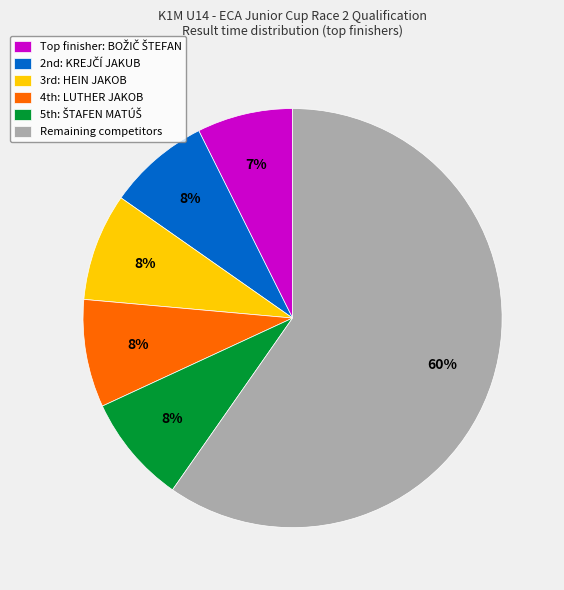

To the nearest percent, what is the average slice percentage?

17%